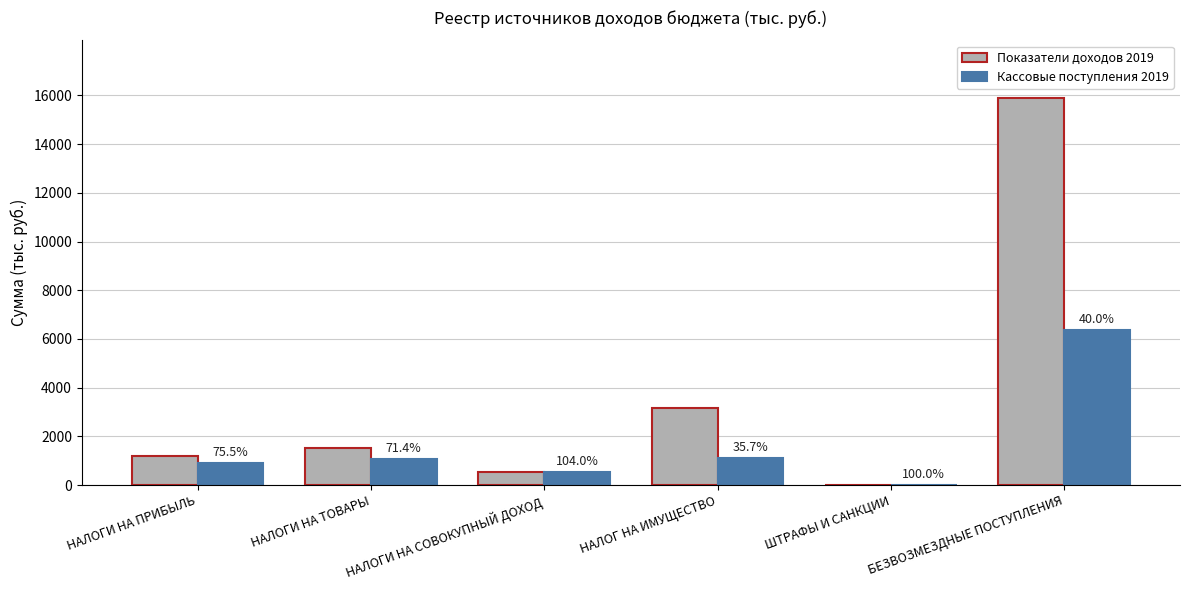

Are the bars horizontal?

No